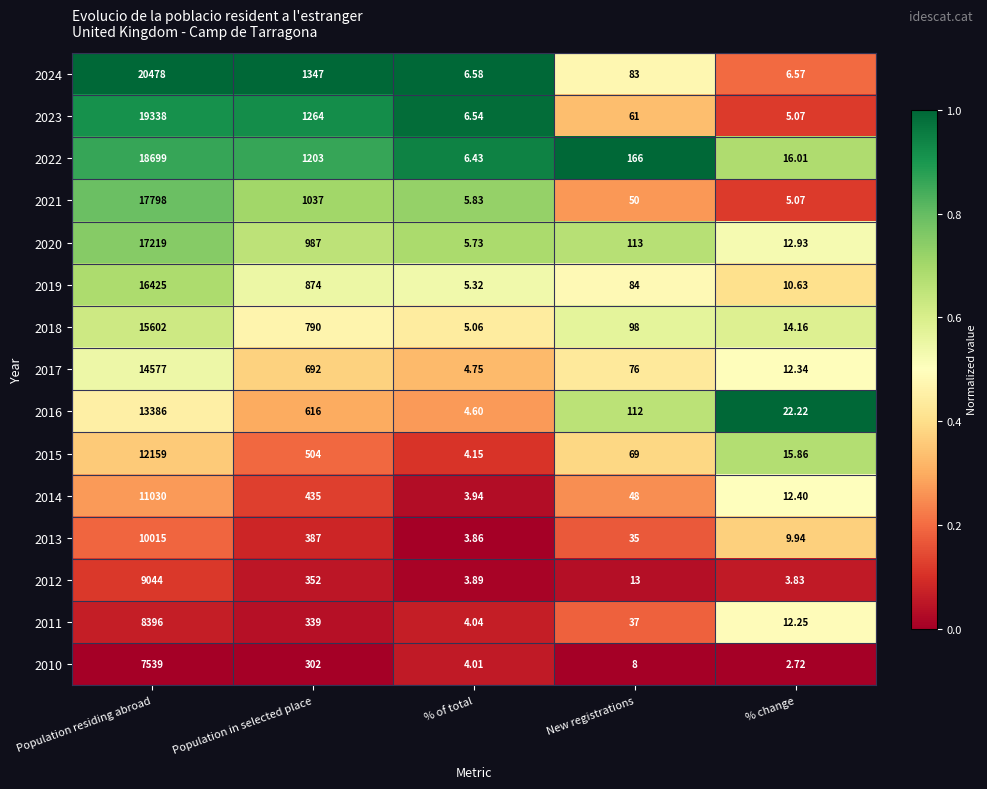

Count the number of categories in the chart.

5